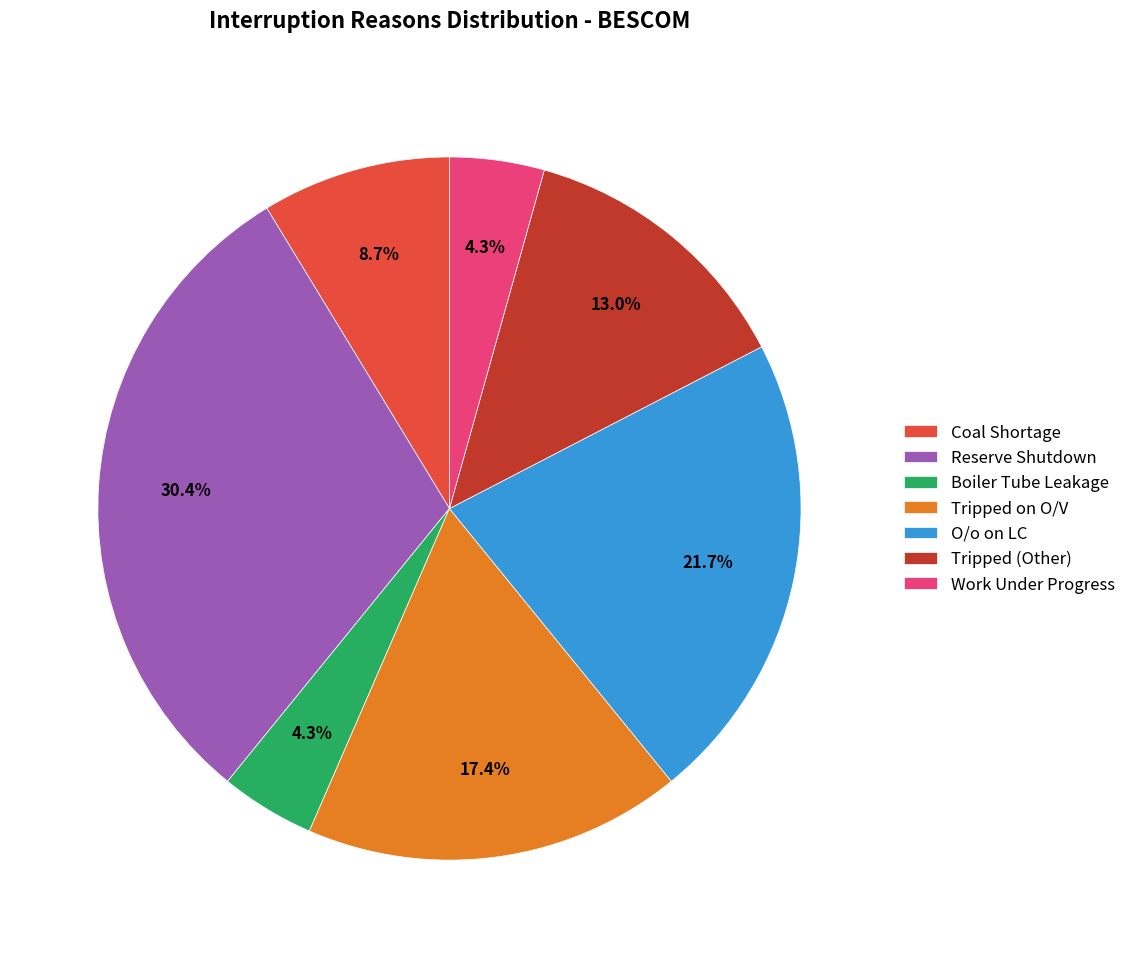

What is the ratio of the value at Boiler Tube Leakage to the value at Work Under Progress?

1.0